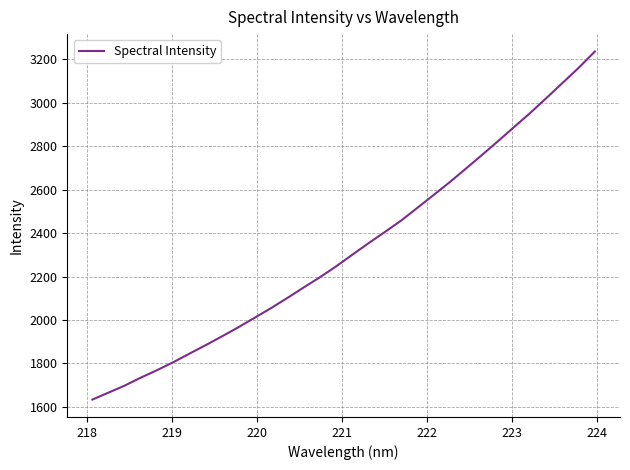

What is the difference between the maximum and minimum values?

1601.5